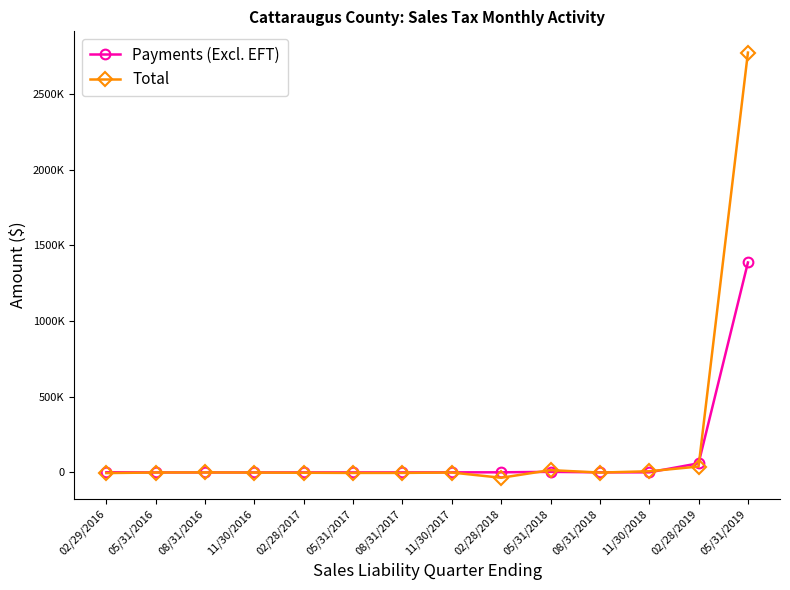

At which category is the sum across all series the highest?

05/31/2019